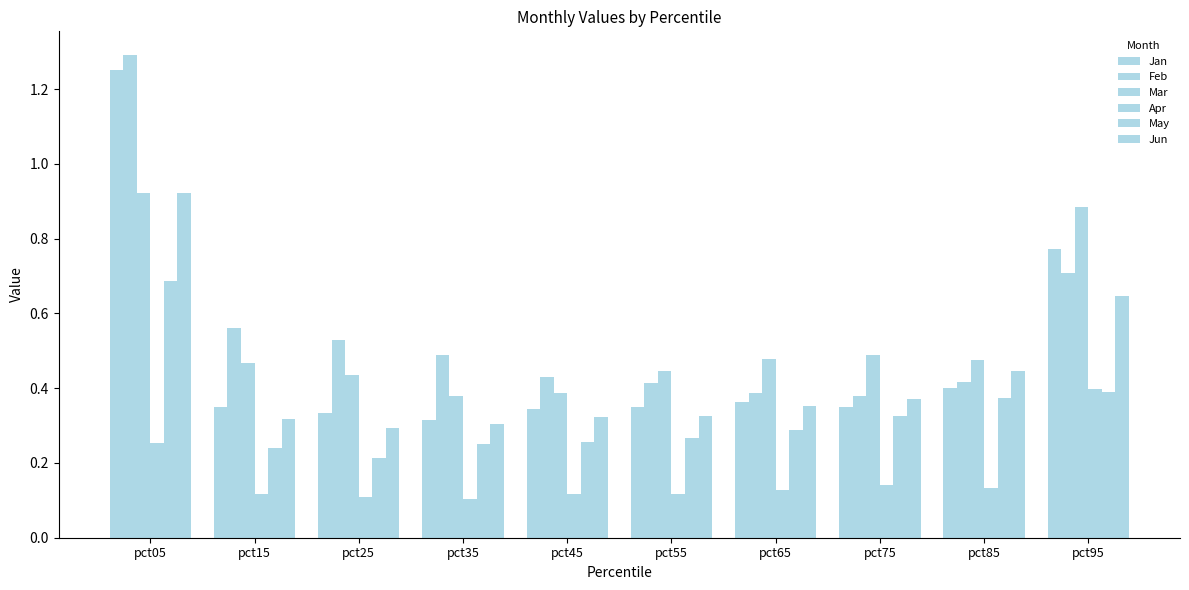

Are the bars grouped side by side (vs. stacked)?

Yes